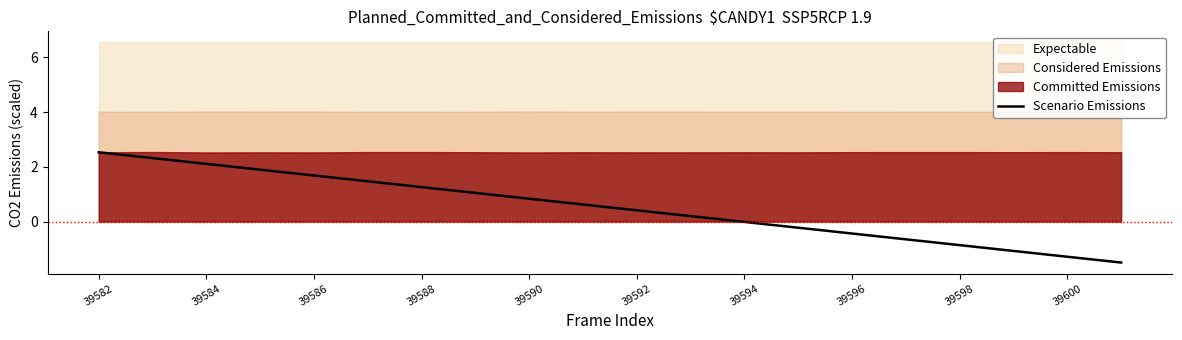

Reading left to right, list all the values displayed in this chart.

2.5	2.3	2.1	1.9	1.7	1.5	1.3	1.0	0.8	0.6	0.4	0.2	-0.0	-0.2	-0.4	-0.7	-0.9	-1.1	-1.3	-1.5